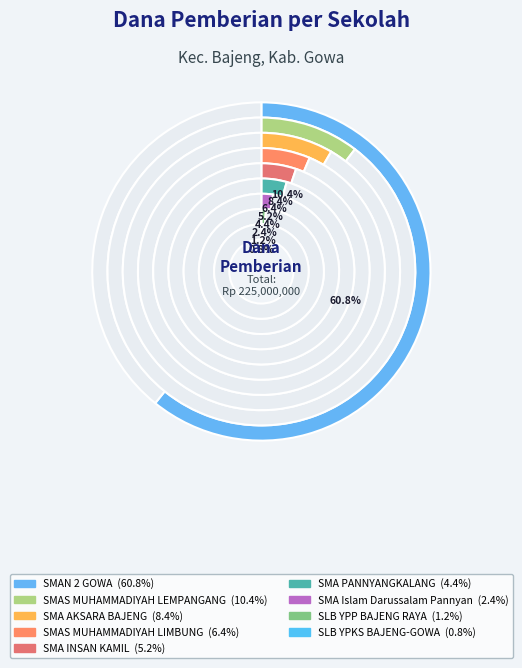

Which category accounts for the majority?

SMAN 2 GOWA